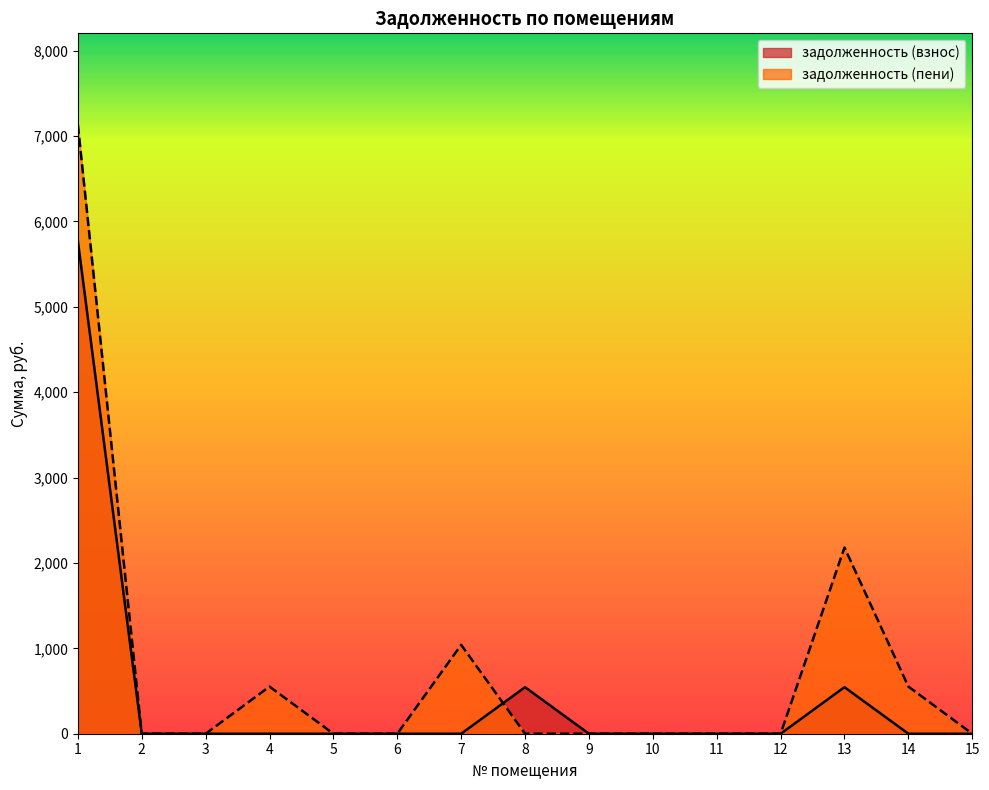

At 8, list the series in order from largest to smallest.

задолженность (взнос), задолженность (пени)